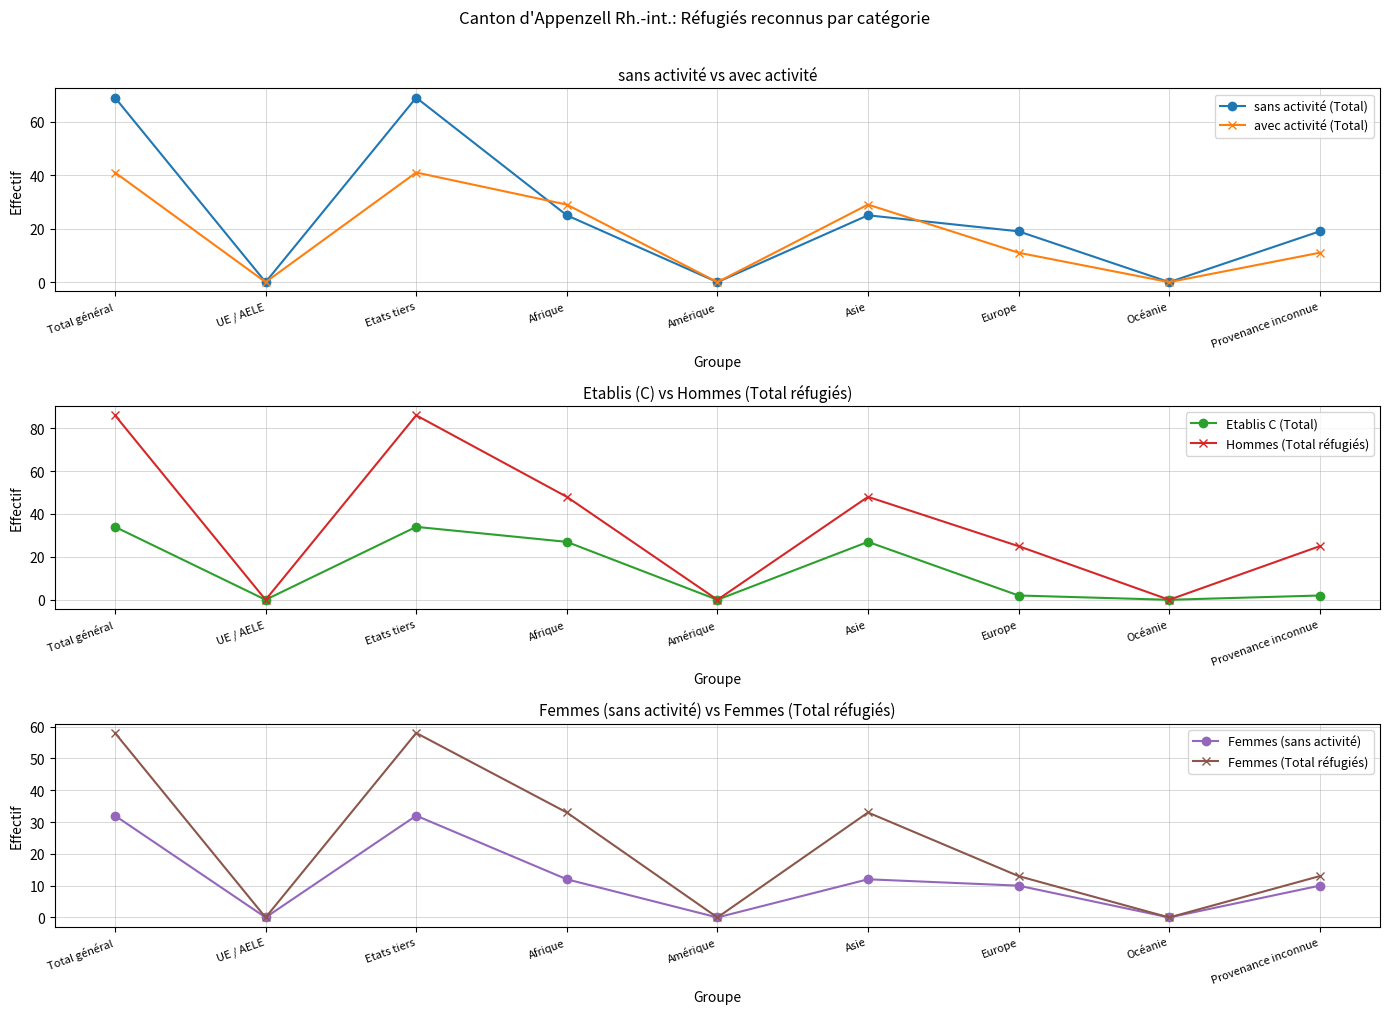

True or false: Etablis C (Total) and Hommes (Total réfugiés) intersect in this chart.

False